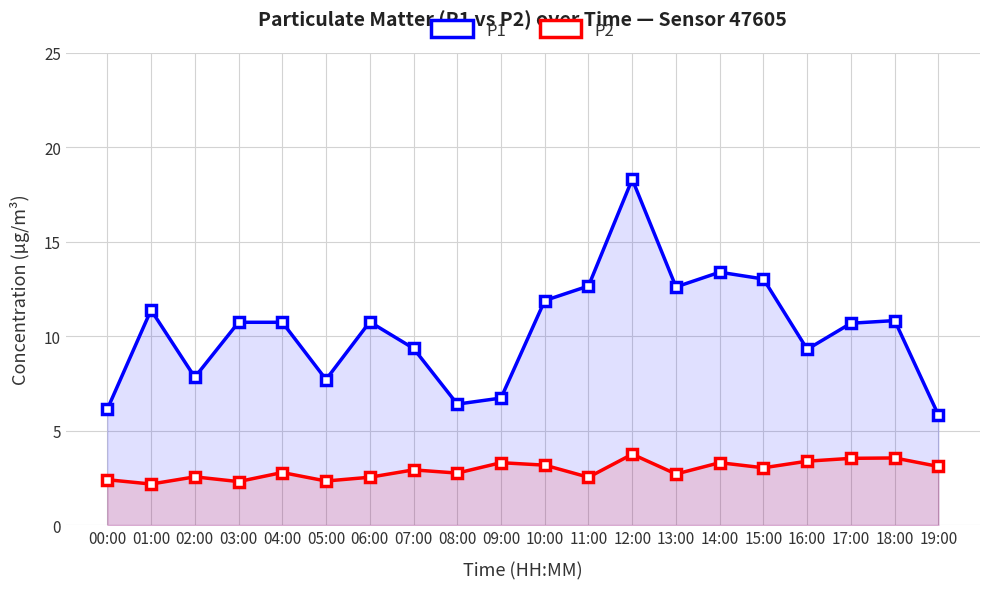

What is the value of the P1 point at the 17th from the left?

9.3